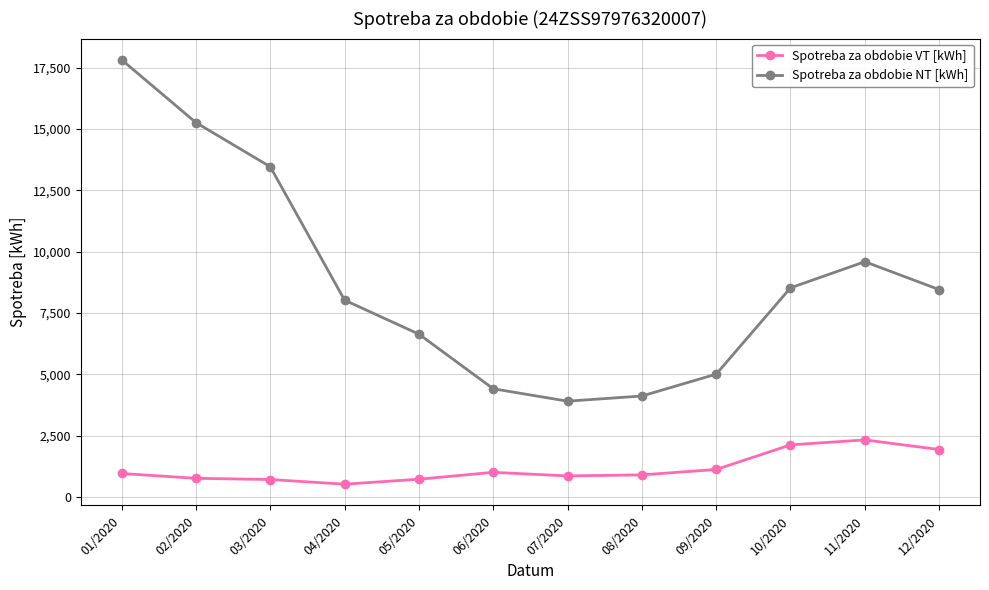

At which category does Spotreba za obdobie NT [kWh] reach its first local valley?

07/2020